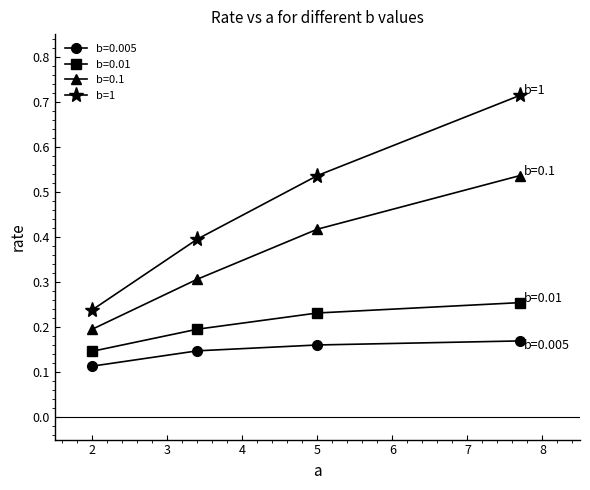

At how many categories does at least one series exceed 0?

4